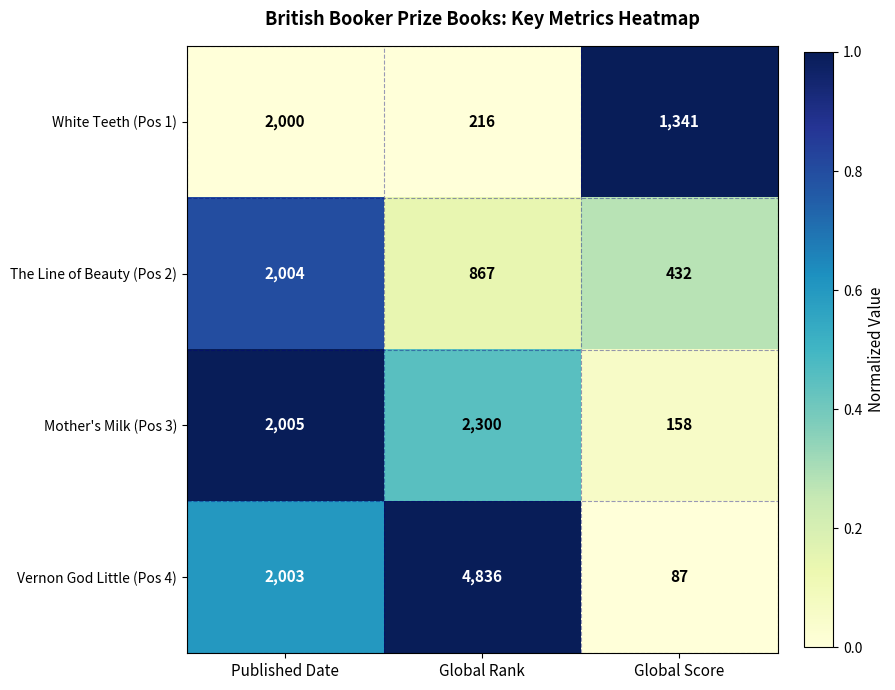

Which label corresponds to the smallest value in the chart?

Global Score